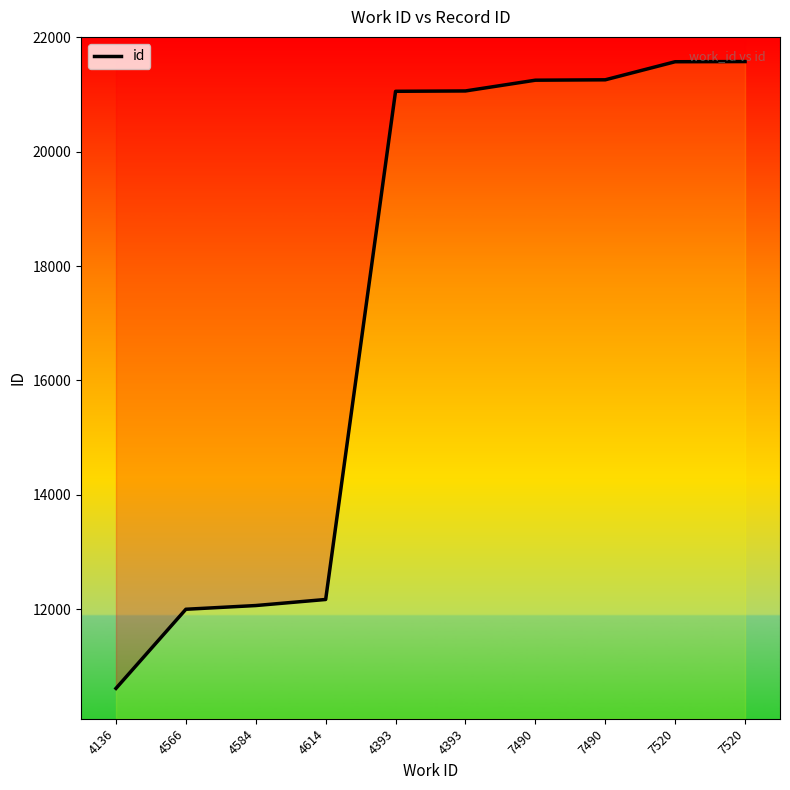

Rank the categories by value from lowest to highest.

4136, 4566, 4584, 4614, 4393, 4393, 7490, 7490, 7520, 7520